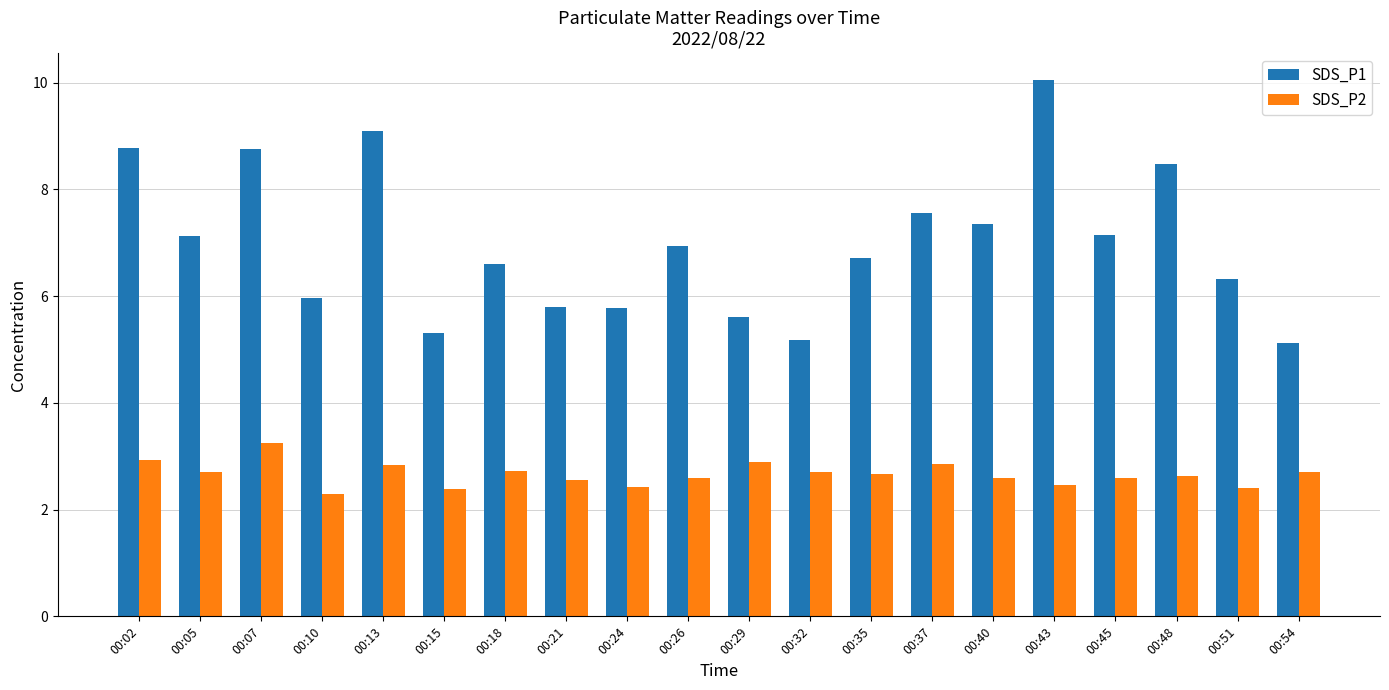

Is it true that SDS_P1 equals 9.7 at 00:40?

False